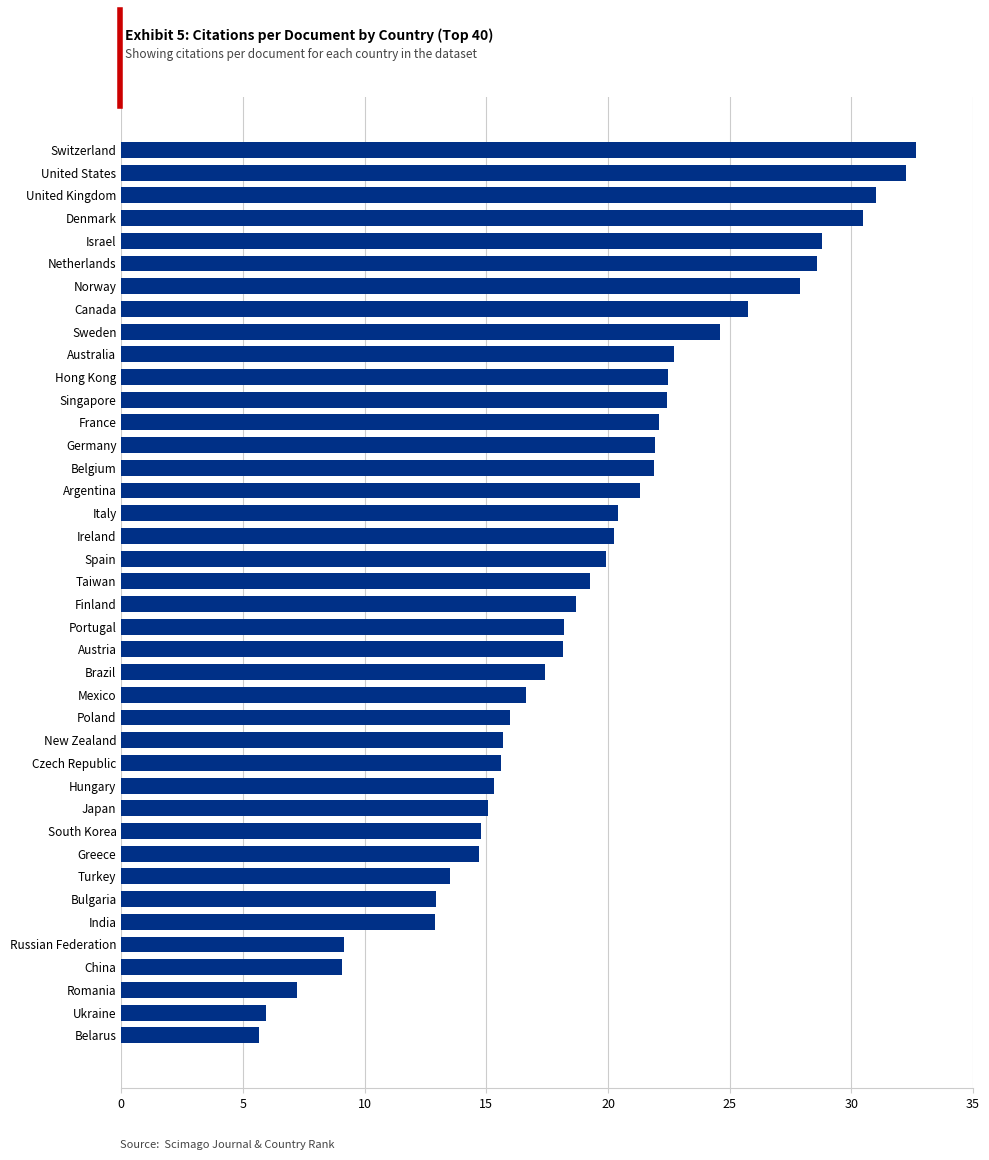

What is the difference between the maximum and minimum values?

27.0